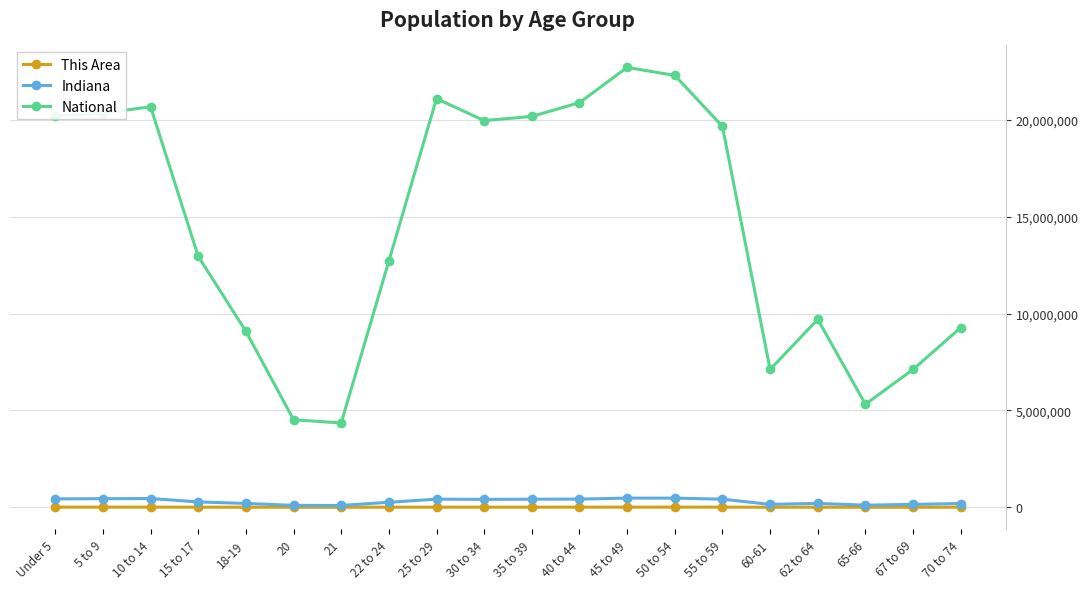

True or false: This Area and National intersect in this chart.

False